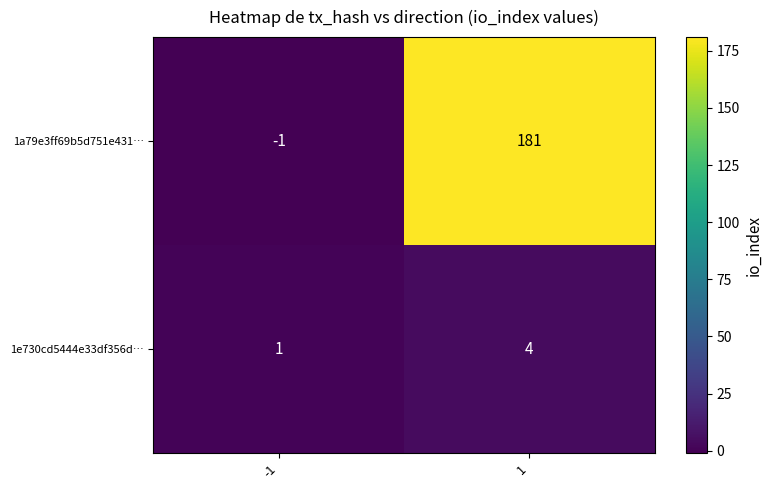

What is the highest value of the 1a79e3ff69b5d751e431… series?

181